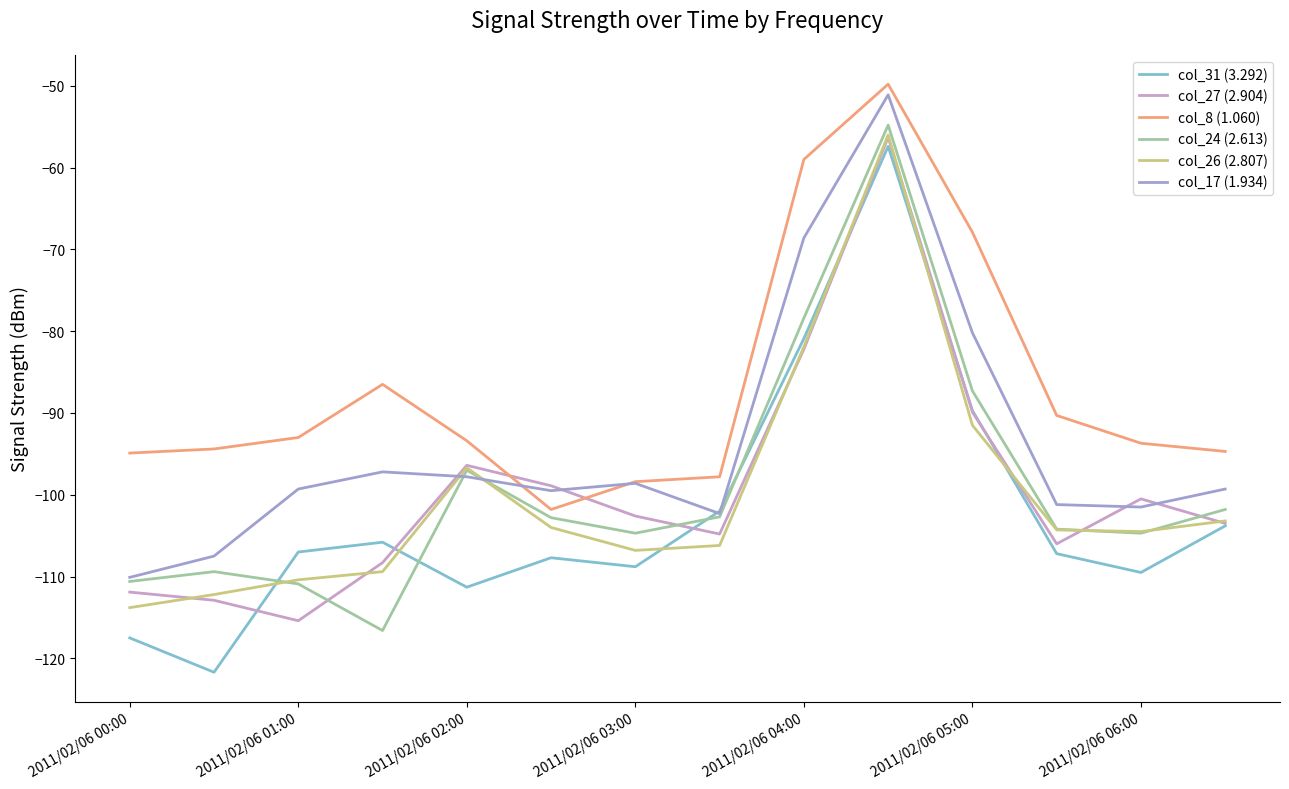

What is the difference between the maximum and minimum values in the col_27 (2.904) series?

59.1